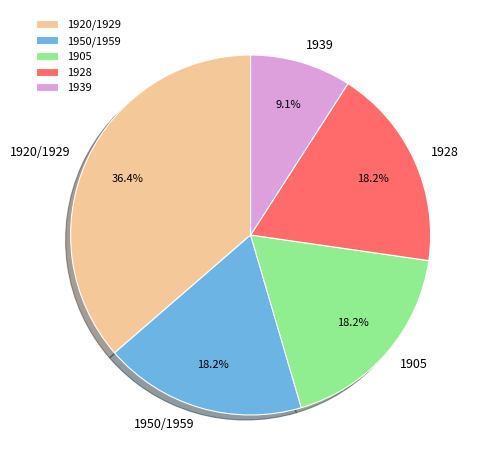

What is the ratio of the value at 1905 to the value at 1950/1959?

1.0